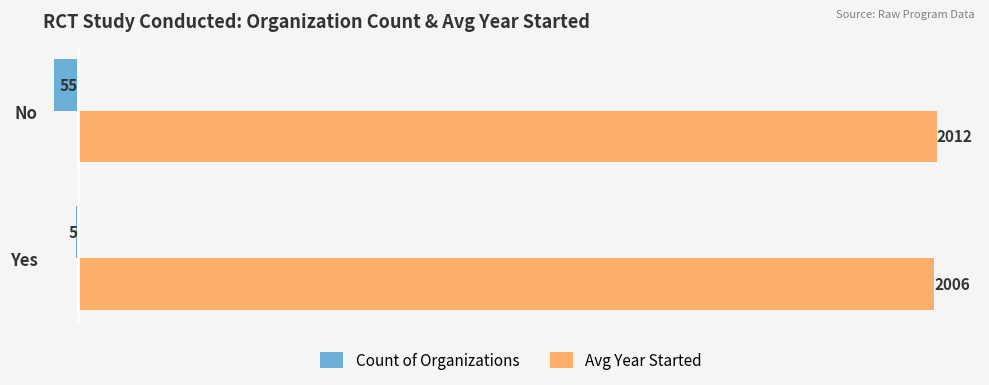

What is the sum of all Avg Year Started values?

4018